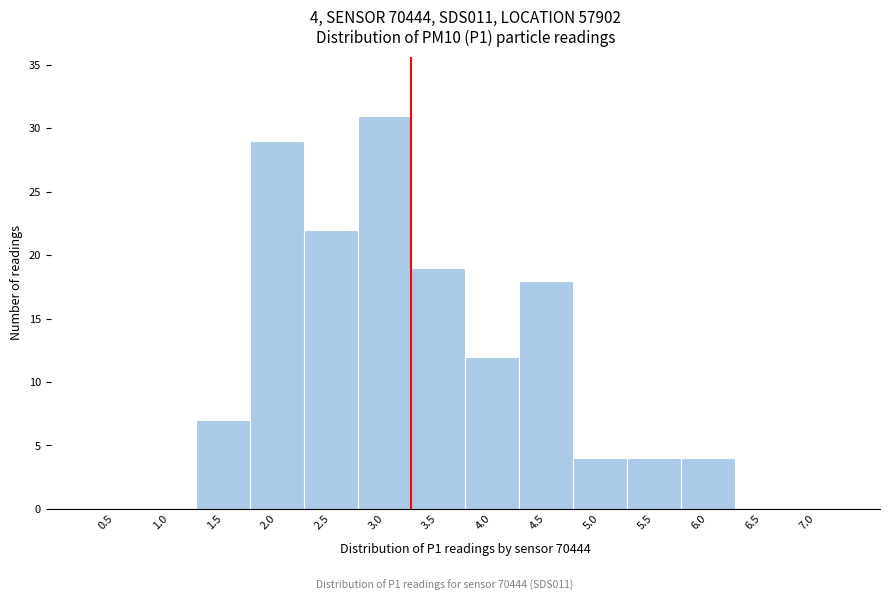

Reading left to right, what are all the values shown in this chart?

0.5=0	1.0=0	1.5=7	2.0=29	2.5=22	3.0=31	3.5=19	4.0=12	4.5=18	5.0=4	5.5=4	6.0=4	6.5=0	7.0=0